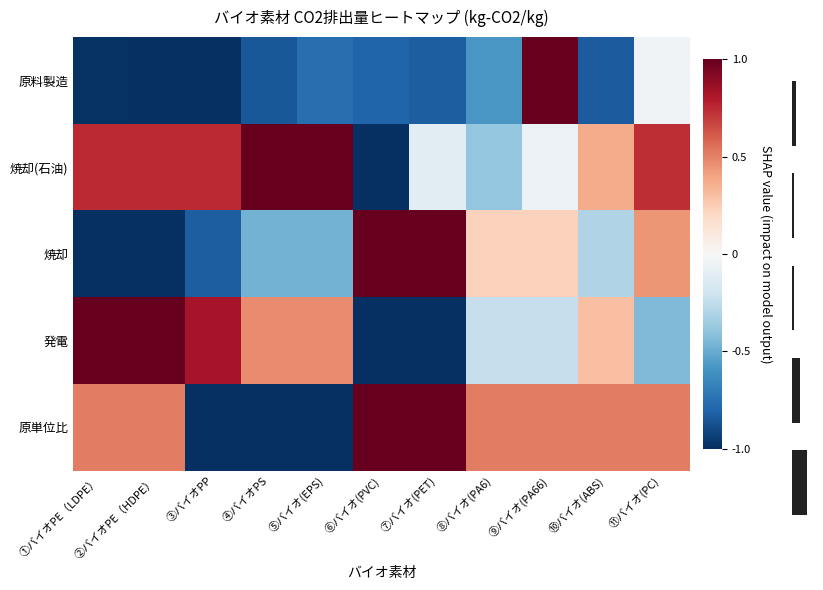

What is the spread (max minus min) of values at ②バイオPE（HDPE）?

2.0